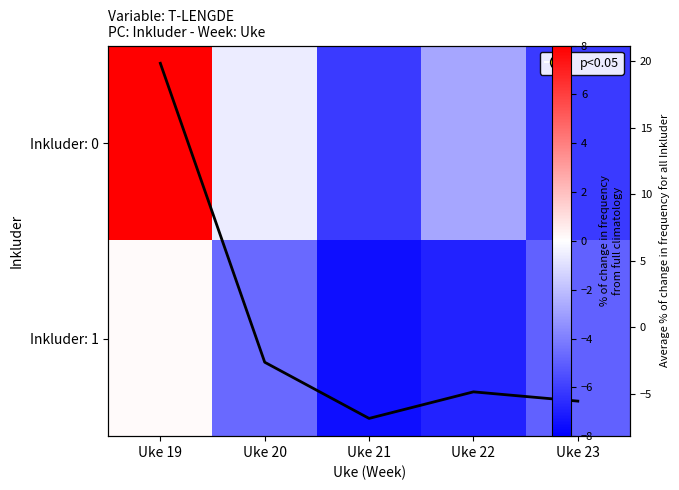

Is it true that Inkluder: 0 equals -10.3 at Uke 23?

False